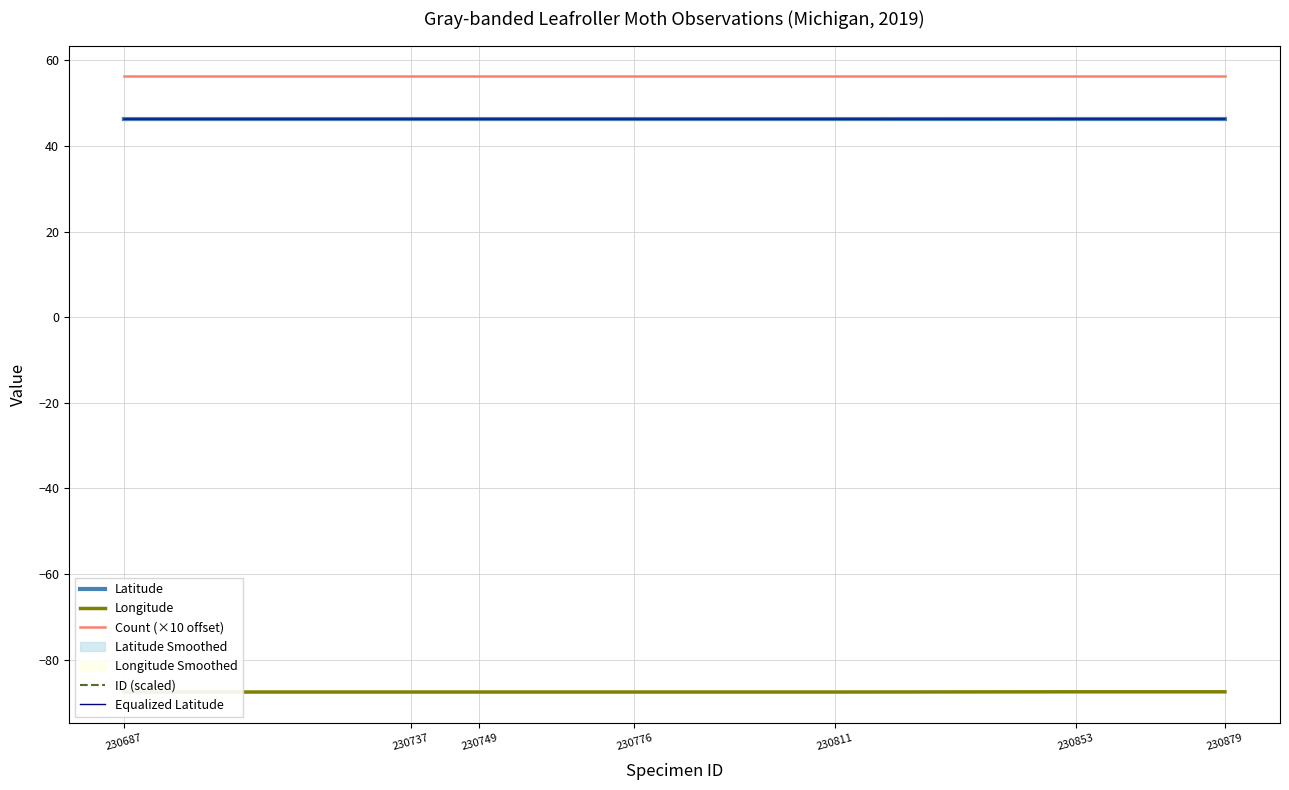

What are all the series names shown in the legend?

Latitude, Longitude, Count (×10 offset), ID (scaled), Equalized Latitude